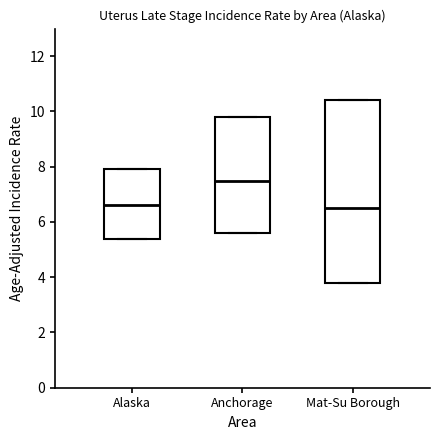

Reading left to right, read every box against the y-axis: the position of its median line, the range the box covers, and the ends of its whiskers. The values are not printed on the chart, so give them approximately, as read against the axis.

Alaska: median 6.6, box 5.4 to 8.0, whiskers 5.4 to 8.0
Anchorage: median 7.6, box 5.6 to 9.8, whiskers 5.6 to 9.8
Mat-Su Borough: median 6.6, box 3.8 to 10.4, whiskers 3.8 to 10.4